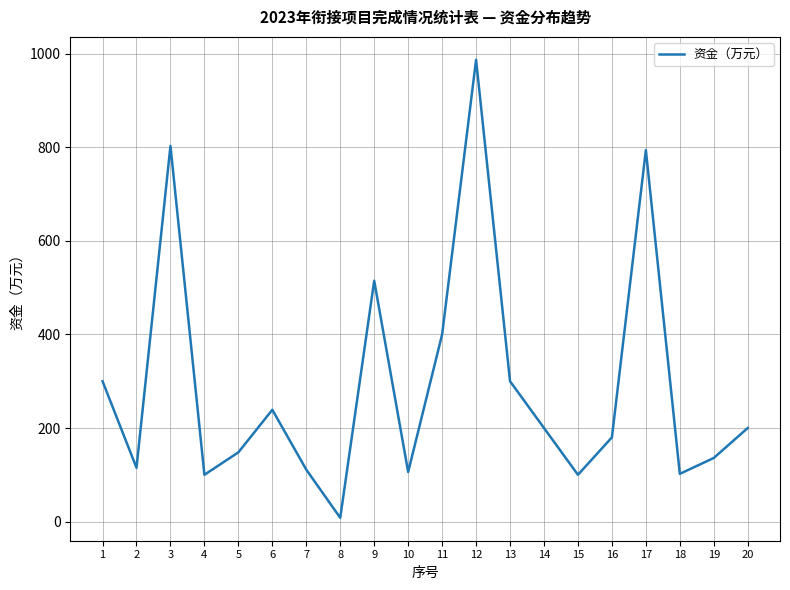

How many values are below 200?

10